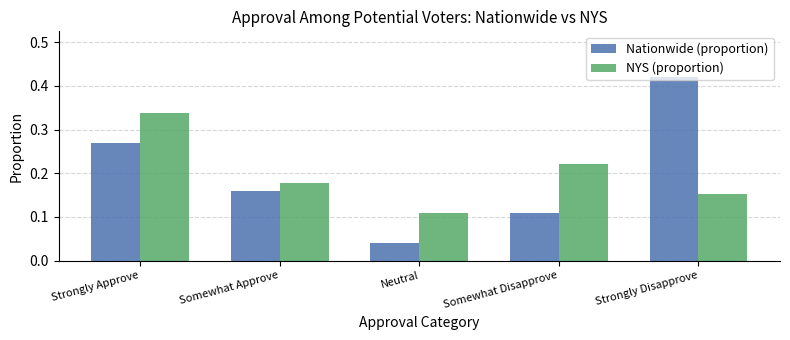

Does the chart contain any negative values?

No